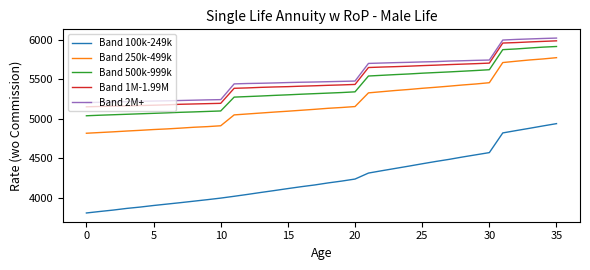

Which series has the largest range (max minus min)?

Band 100k-249k